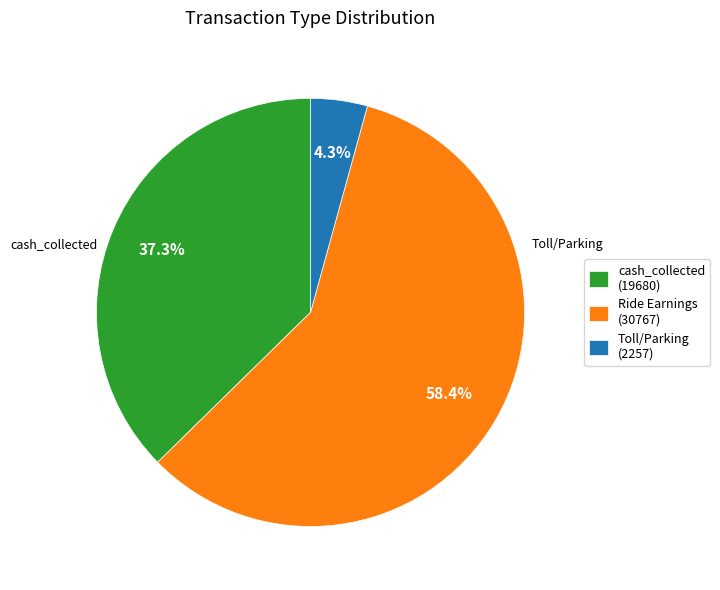

Rank the categories by value from lowest to highest.

Toll/Parking (2257), cash_collected (19680), Ride Earnings (30767)